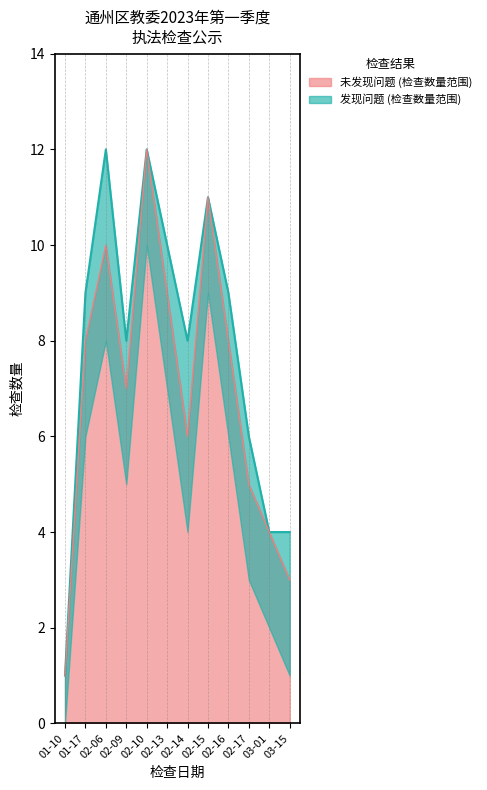

What is the label of the 5th point from the left?

02-10